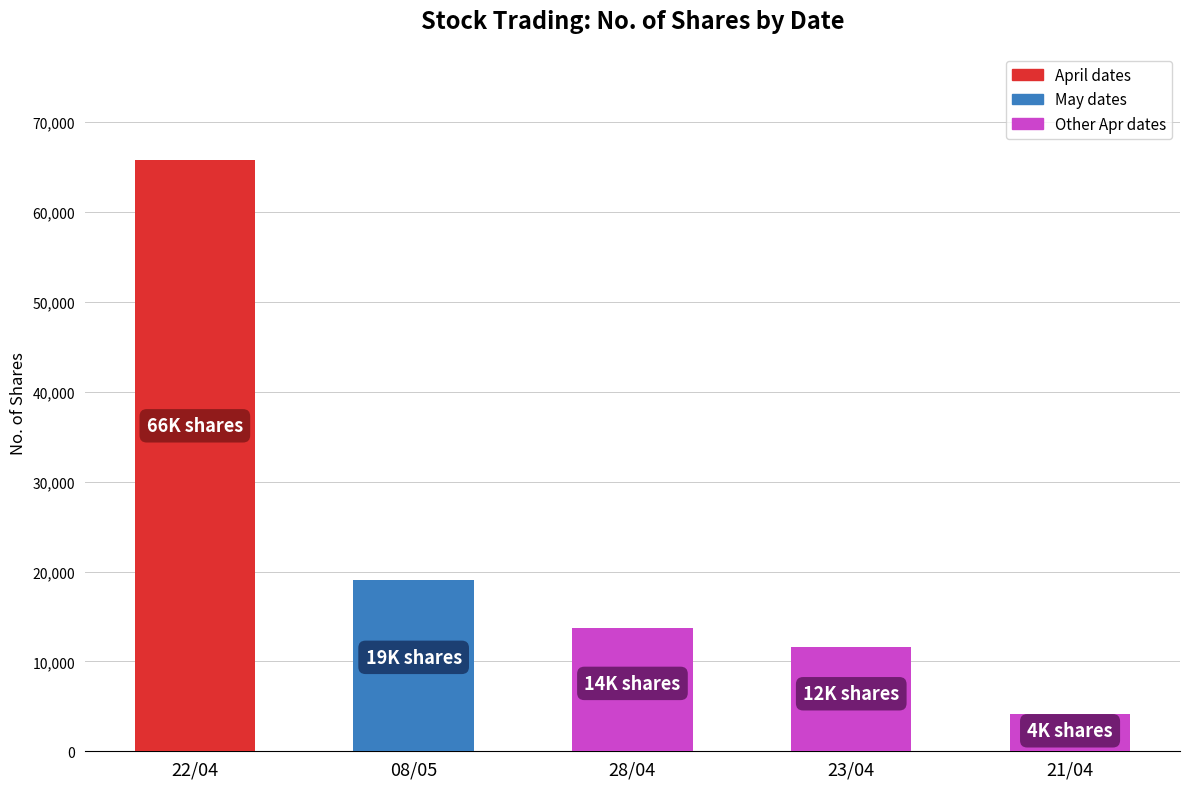

At which category does the chart reach its minimum across all series?

21/04